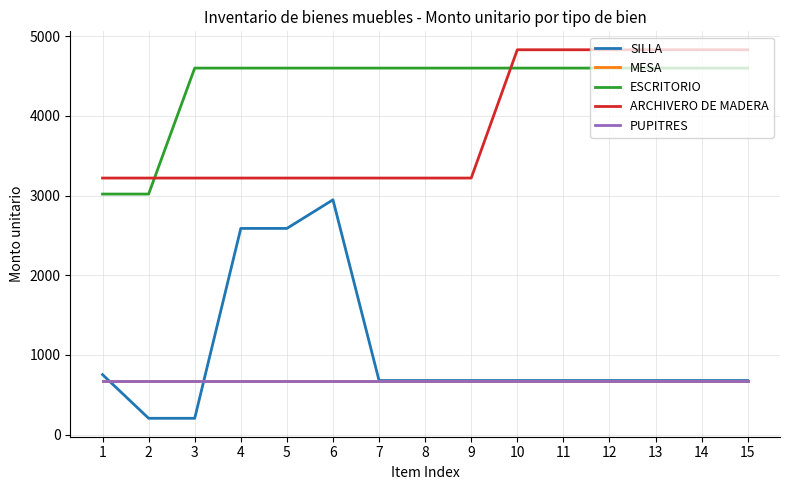

Does the chart display data point markers on the line(s)?

No